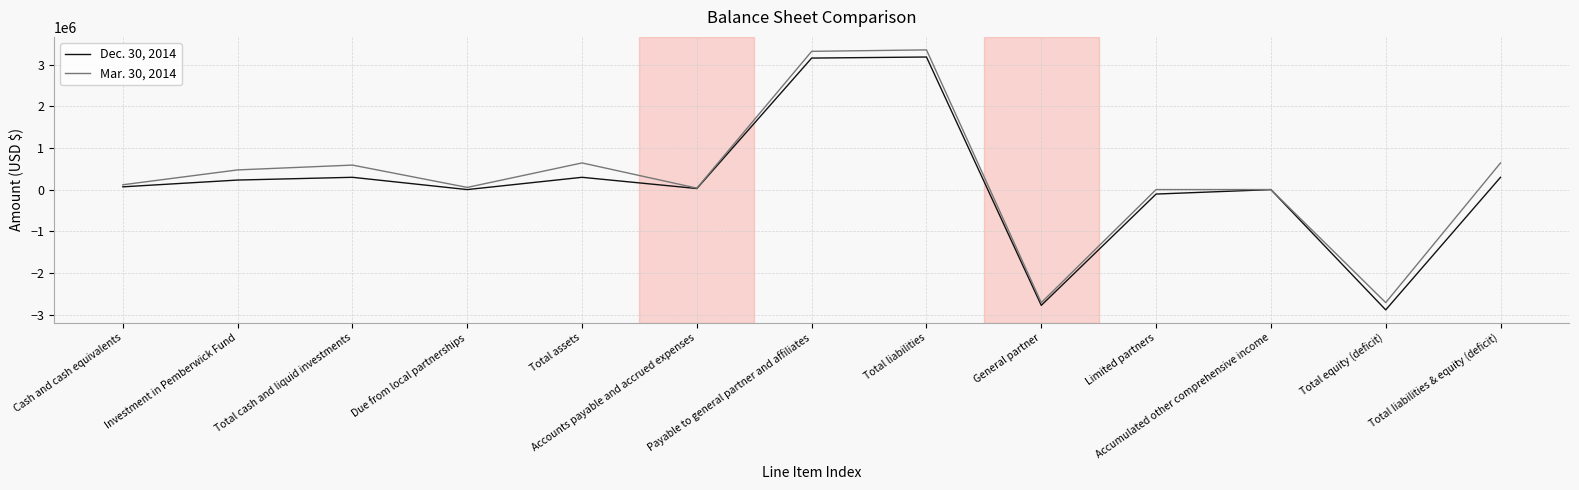

Is it true that Mar. 30, 2014 equals 207930 at Total assets?

False